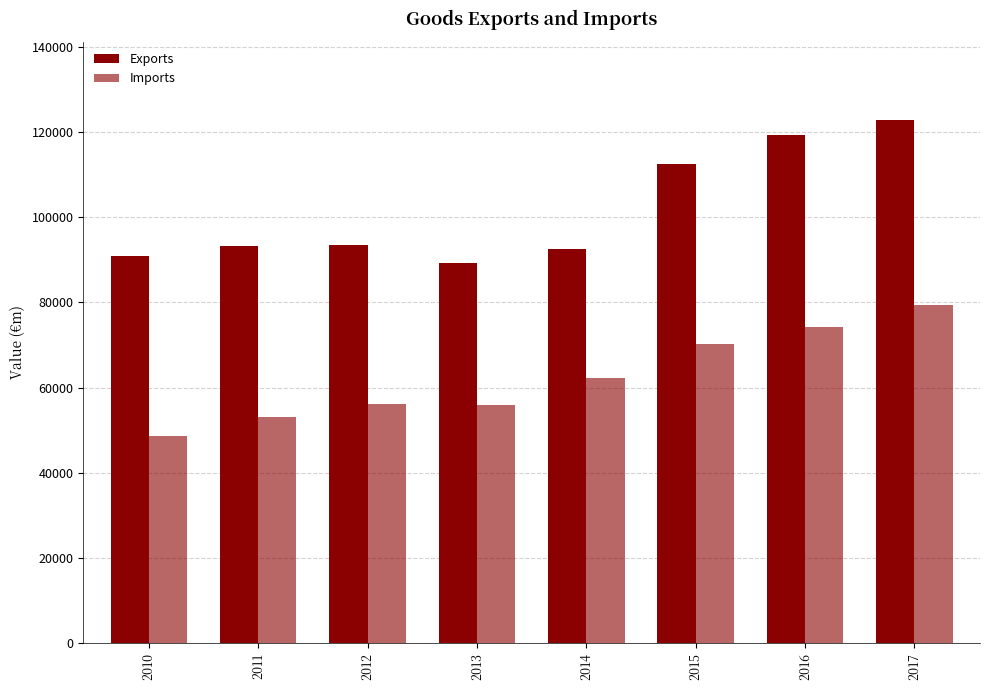

How many data points in Exports are less than 93506?

4